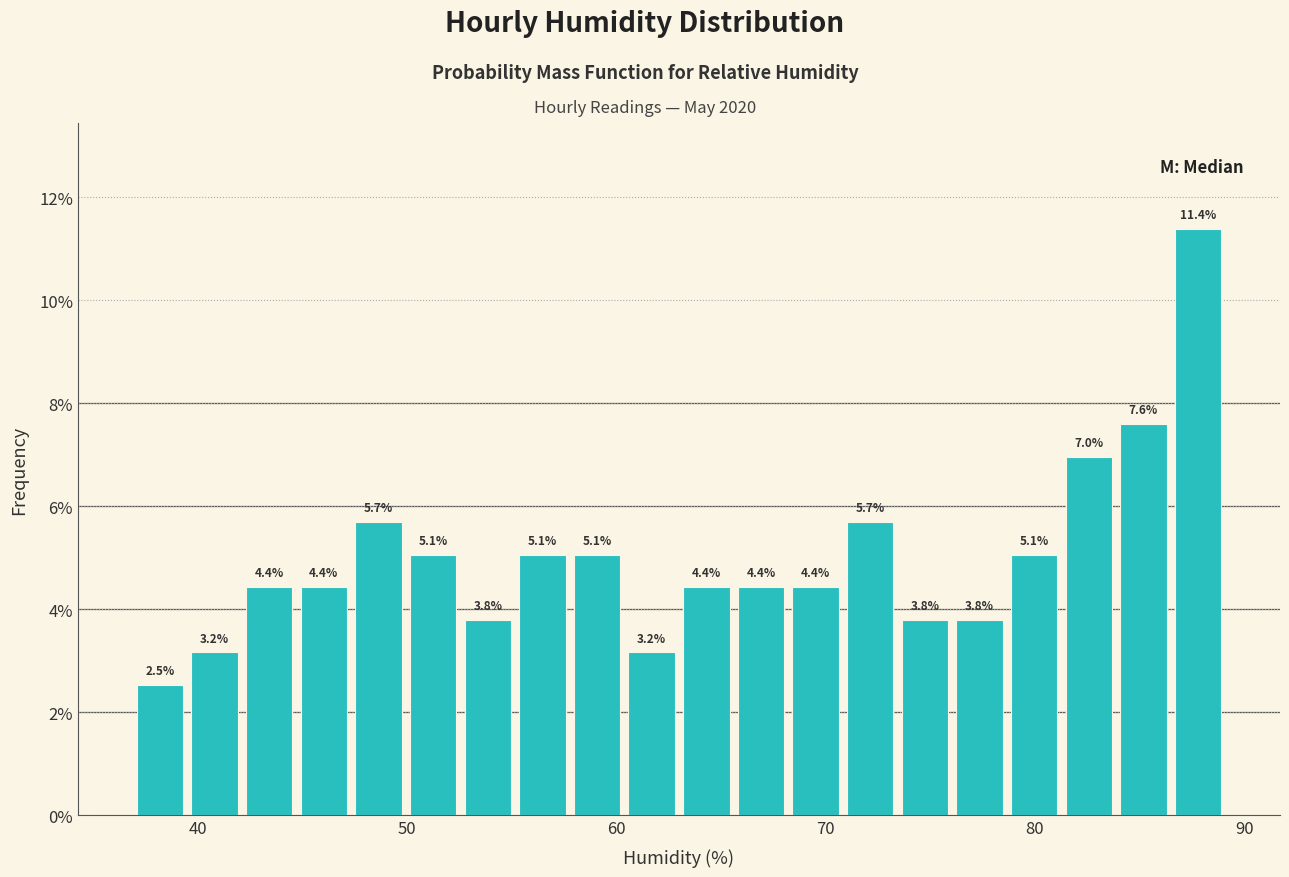

Read against the x-axis, roughly where is the centre of the tallest bar?

88